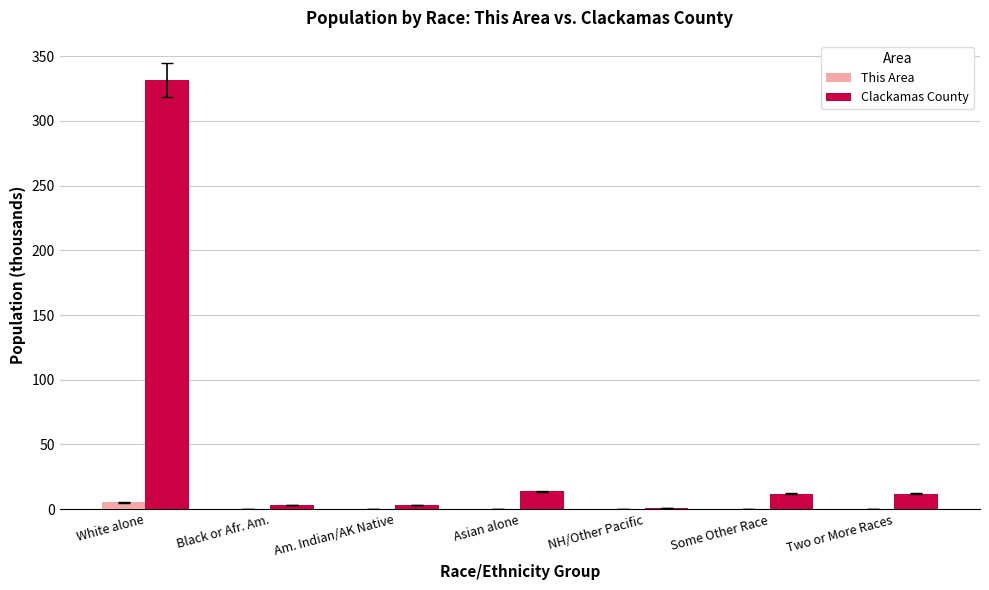

Between NH/Other Pacific and Some Other Race, which series saw the biggest shift?

Clackamas County